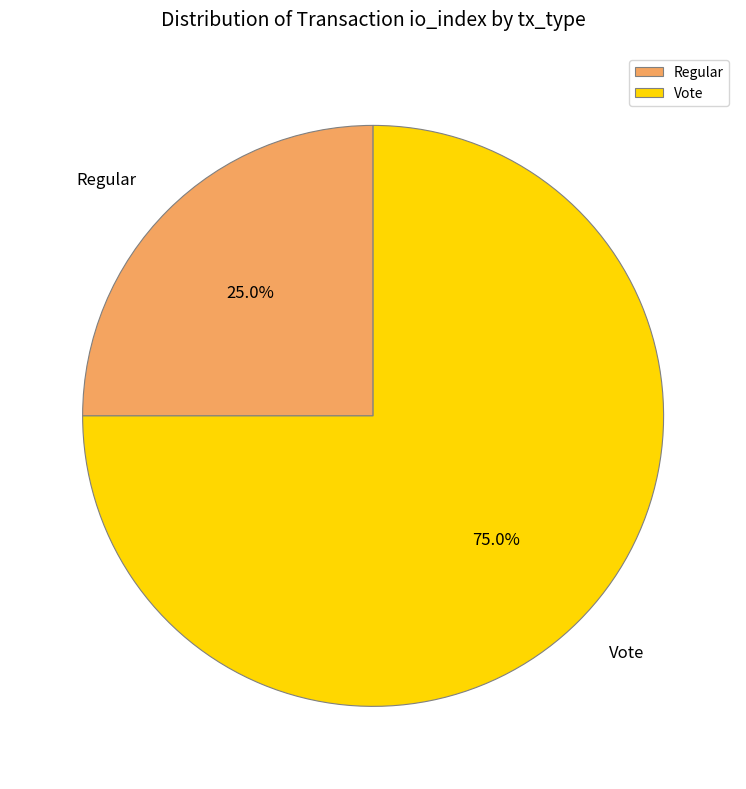

Count the number of slices in the pie.

2